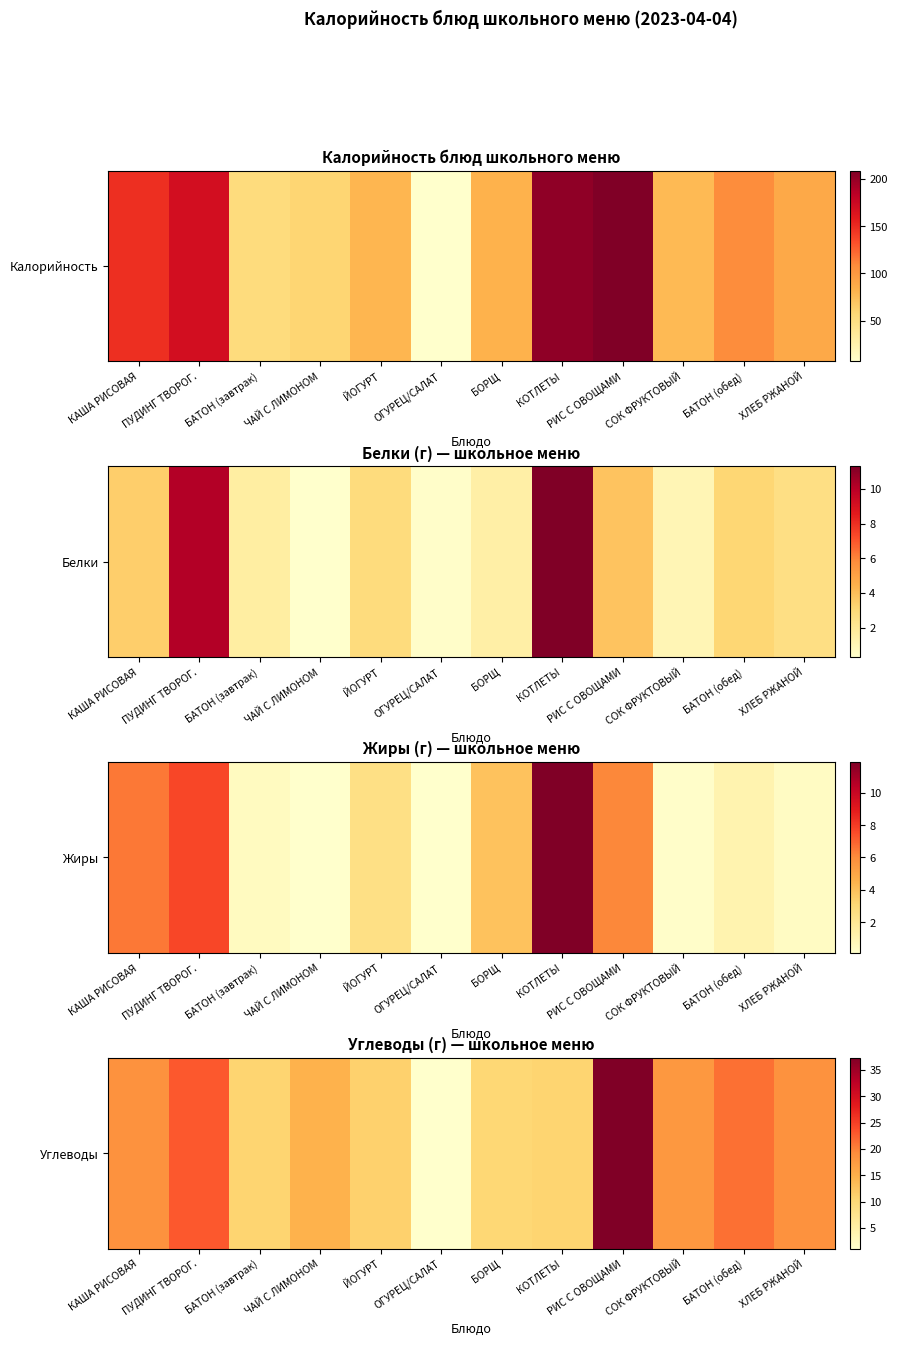

Rank the categories by value from lowest to highest.

ОГУРЕЦ/САЛАТ, БОРЩ, БАТОН (завтрак), КОТЛЕТЫ, ЙОГУРТ, ЧАЙ С ЛИМОНОМ, СОК ФРУКТОВЫЙ, ХЛЕБ РЖАНОЙ, КАША РИСОВАЯ, БАТОН (обед), ПУДИНГ ТВОРОГ., РИС С ОВОЩАМИ